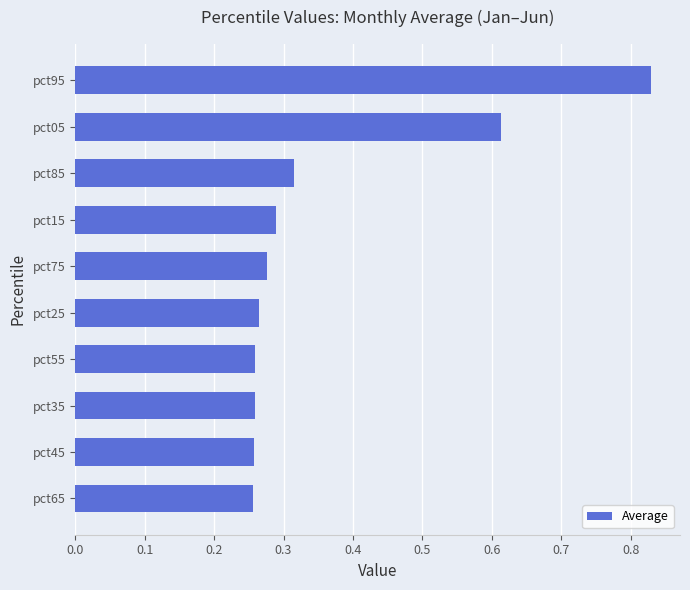

What is the change in value from pct85 to pct95?

+0.5